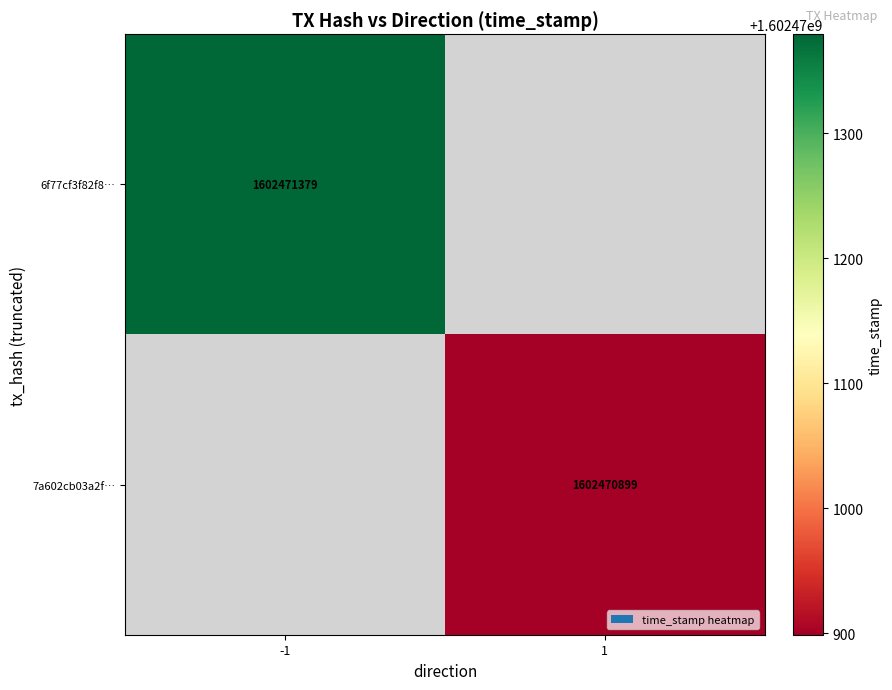

Rank the series by their maximum value, from highest to lowest.

6f77cf3f82f810b19ae06fd8859e28ac8e06ec4, 7a602cb03a2fe987485b8f19cd1353dcde34d64